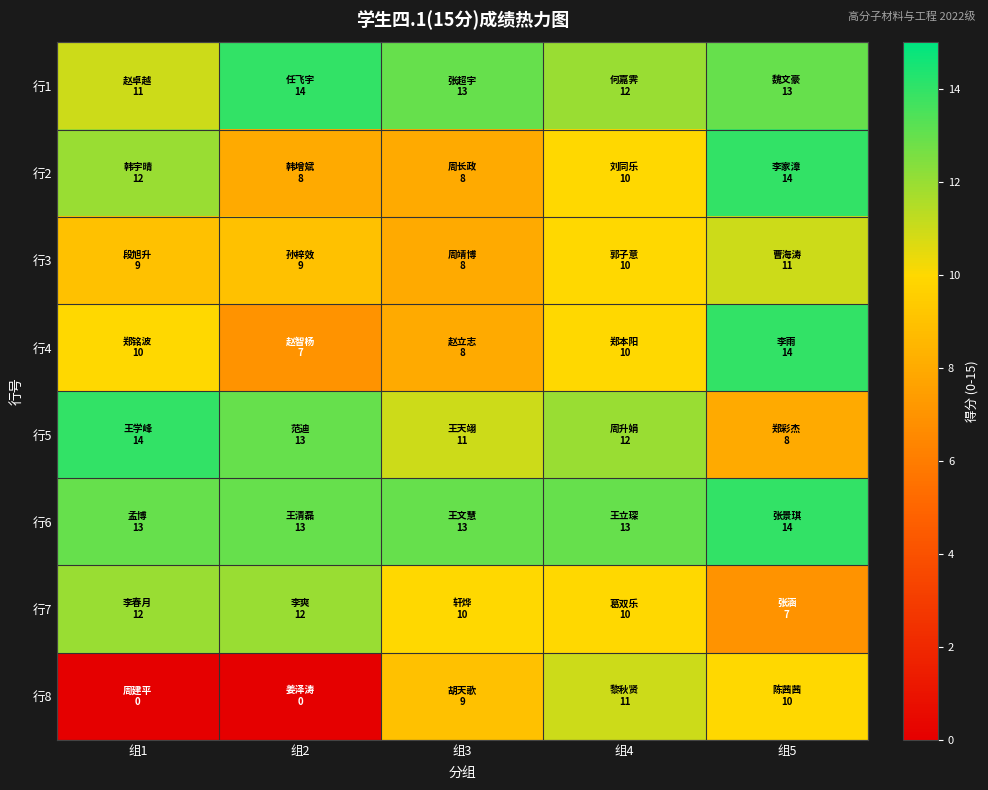

At how many categories does at least one series exceed 0?

5